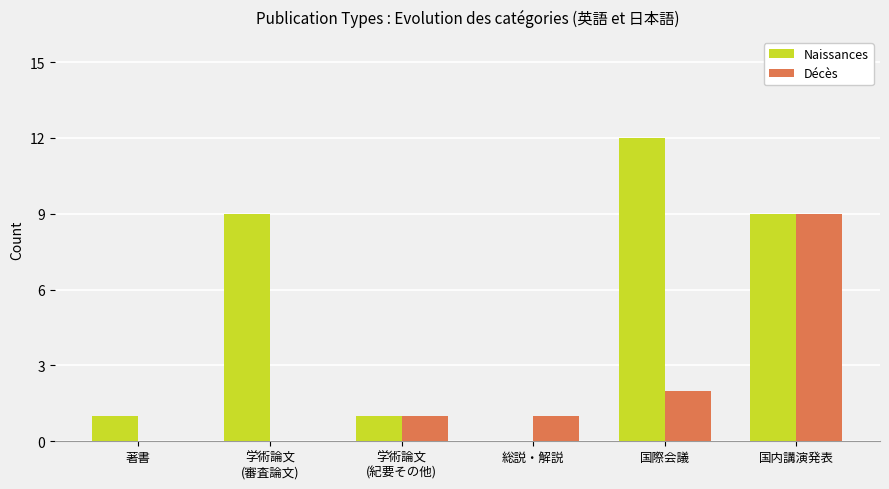

Are the bars grouped side by side (vs. stacked)?

Yes